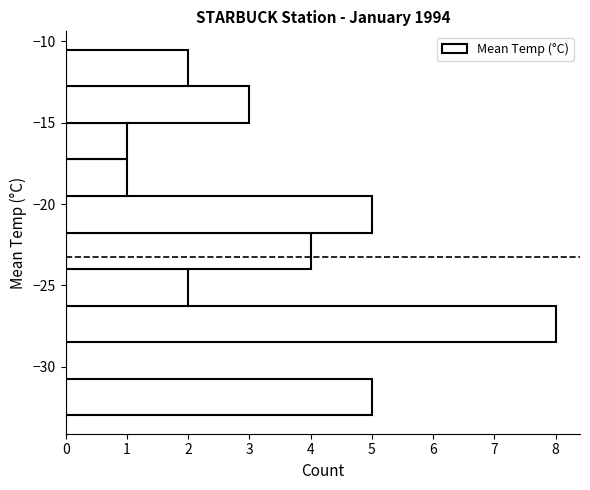

How long is the bar that spans -17.25 to -15.00 on the y-axis? Neither the bar edges nor the lengths are printed on the chart, so give them approximately, as read against the axes.

1